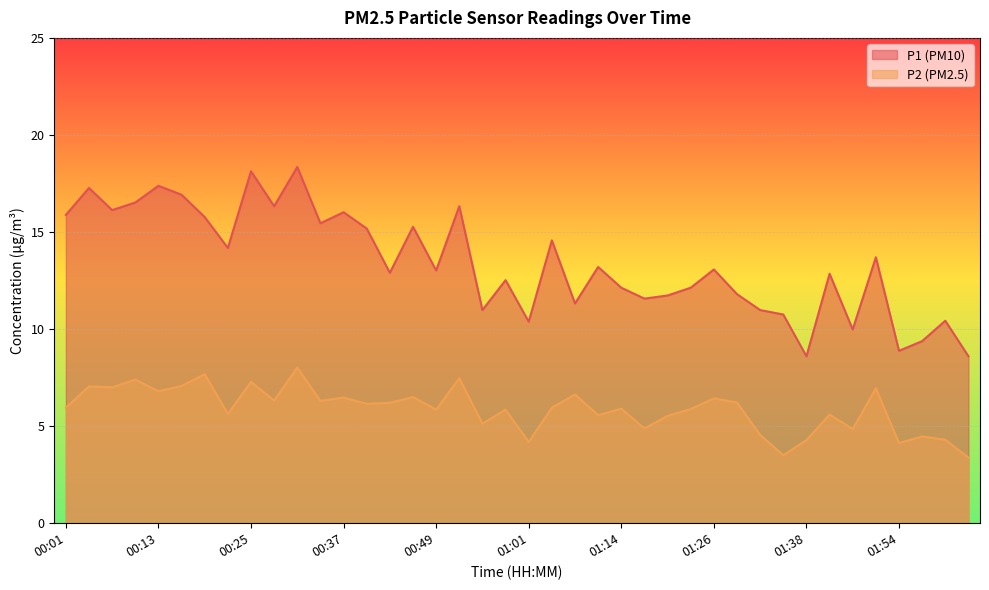

Rank the series by their average value, from lowest to highest.

P2 (PM2.5), P1 (PM10)